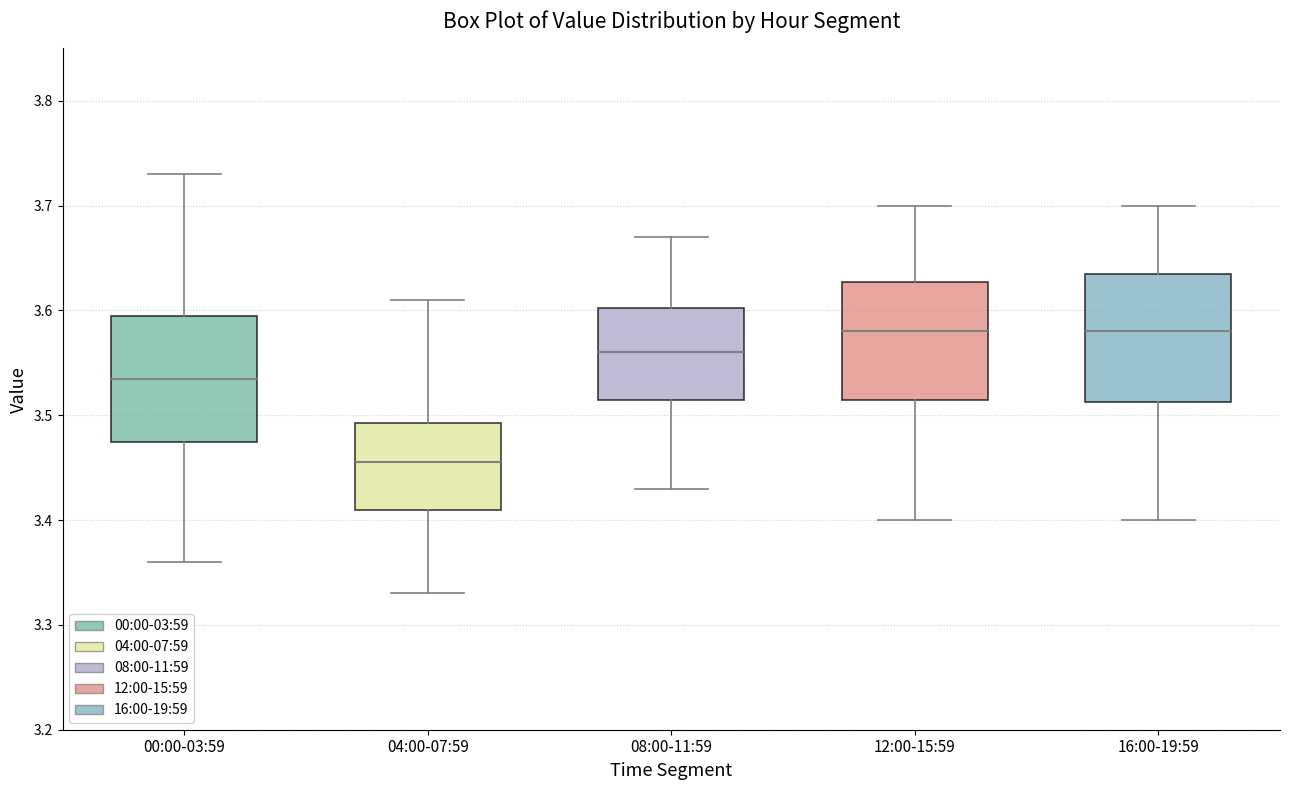

Where does the lower whisker of the box for 12:00-15:59 end on the y-axis? The values are not printed on the chart, so give them approximately, as read against the axis.

3.40